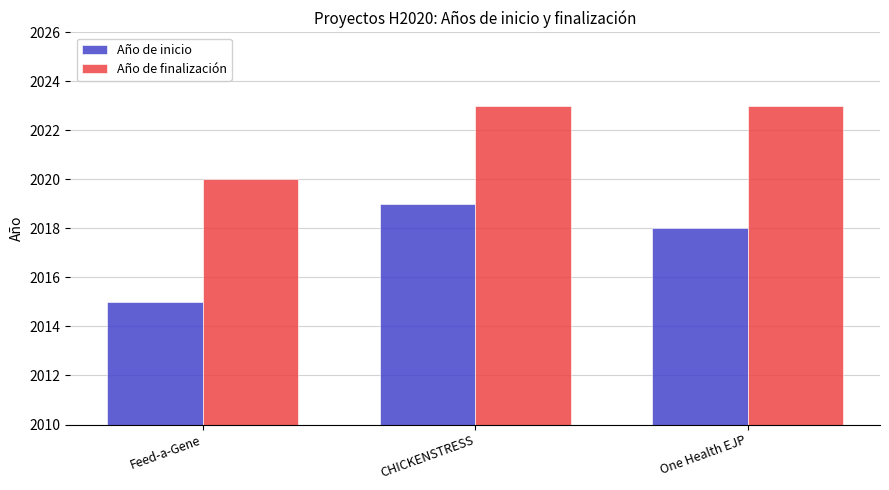

Does the chart contain stacked bars?

No